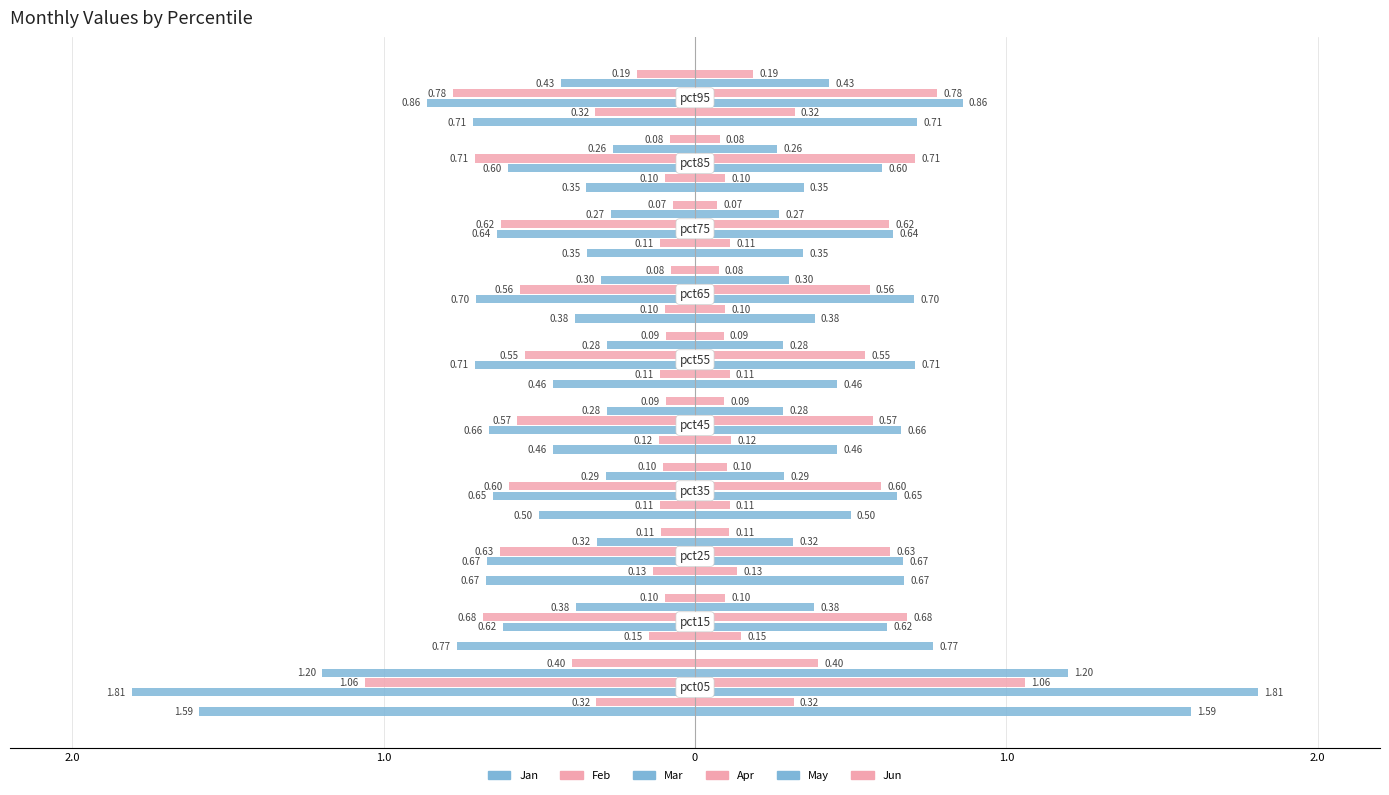

Reading right to left, list all the values displayed in this chart.

Jan: -0.7	-0.3	-0.3	-0.4	-0.5	-0.5	-0.5	-0.7	-0.8	-1.6
Feb: -0.3	-0.1	-0.1	-0.1	-0.1	-0.1	-0.1	-0.1	-0.1	-0.3
Mar: -0.9	-0.6	-0.6	-0.7	-0.7	-0.7	-0.6	-0.7	-0.6	-1.8
Apr: -0.8	-0.7	-0.6	-0.6	-0.5	-0.6	-0.6	-0.6	-0.7	-1.1
May: -0.4	-0.3	-0.3	-0.3	-0.3	-0.3	-0.3	-0.3	-0.4	-1.2
Jun: -0.2	-0.1	-0.1	-0.1	-0.1	-0.1	-0.1	-0.1	-0.1	-0.4